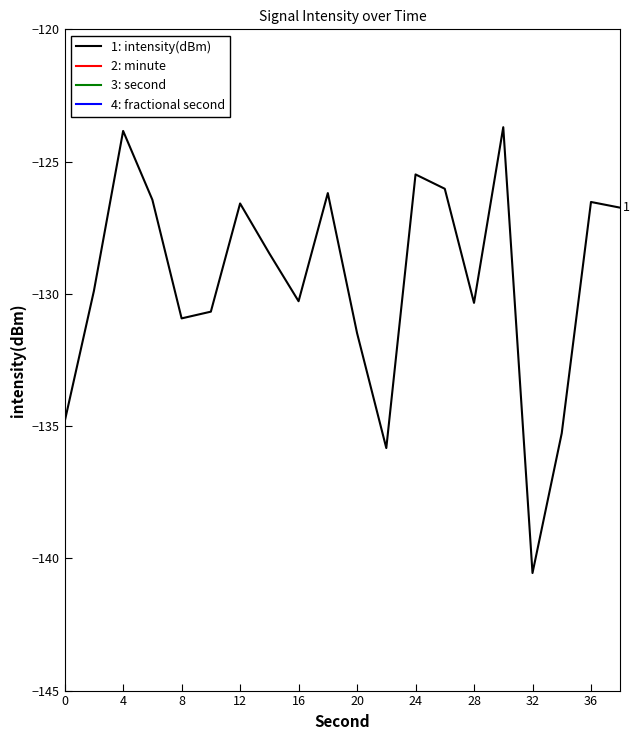

True or false: 4: fractional second and 3: second cross at least once.

False